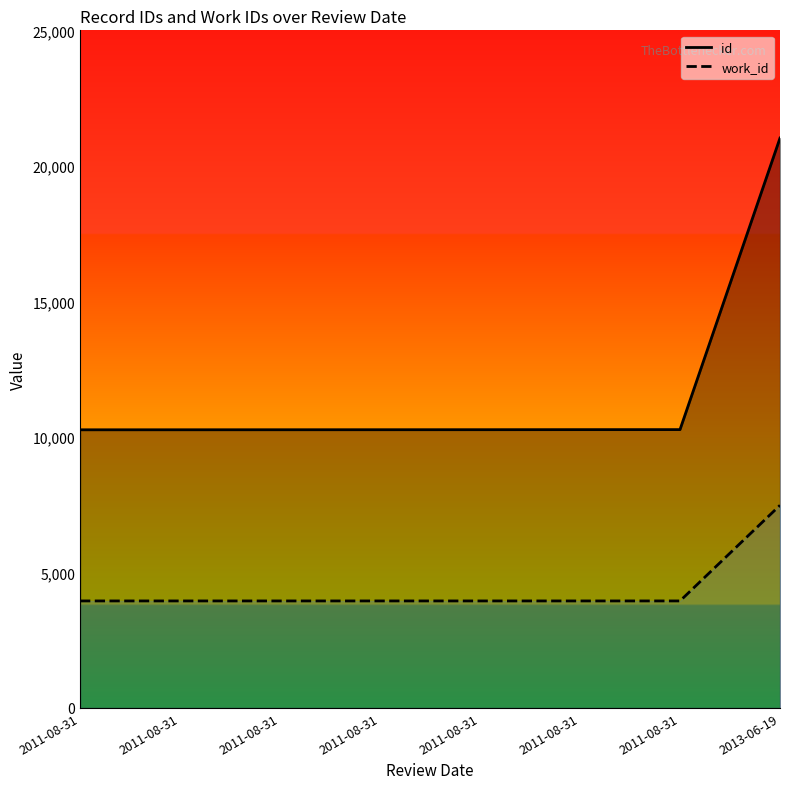

True or false: id has more than 1 interior local peaks.

False